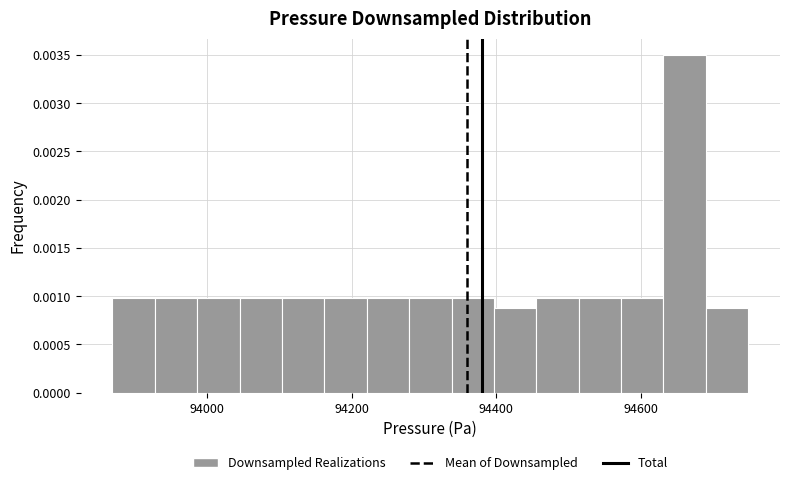

Read against the x-axis, roughly where is the centre of the tallest bar?

94660